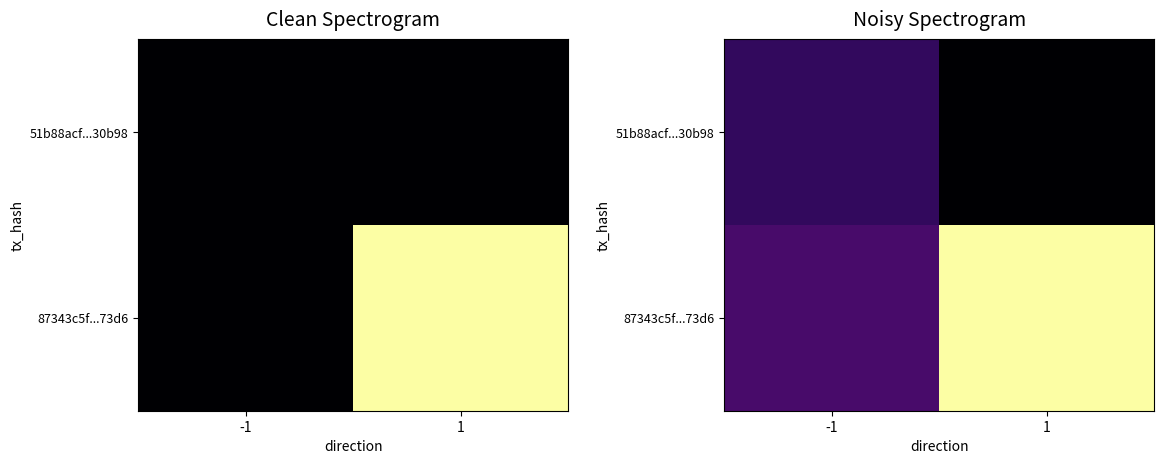

What is the total value across all series at 1?

1.0